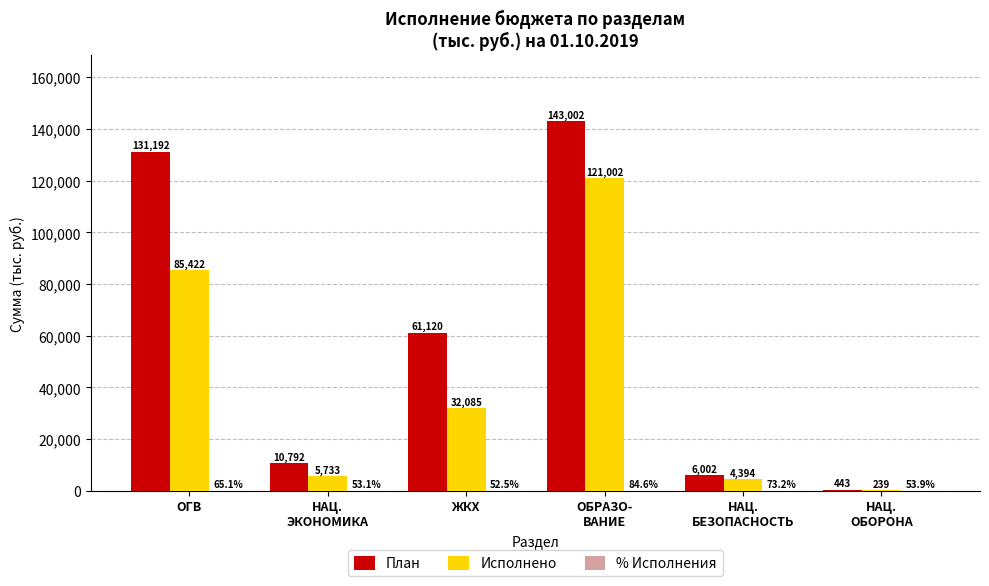

Where does the Исполнено series first go above 32085?

ОГВ